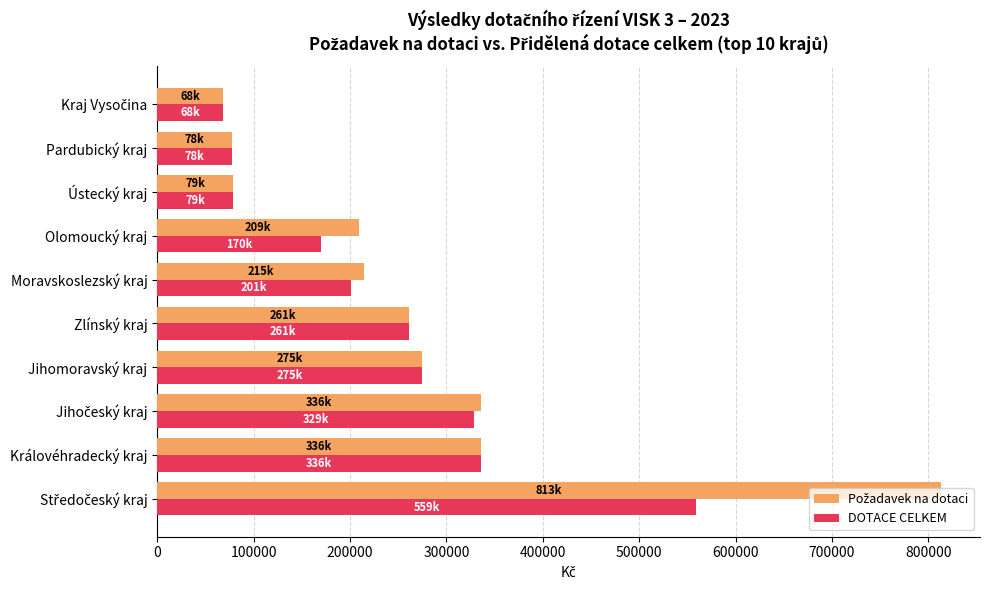

What is the total value across all series at Jihomoravský kraj?

550000